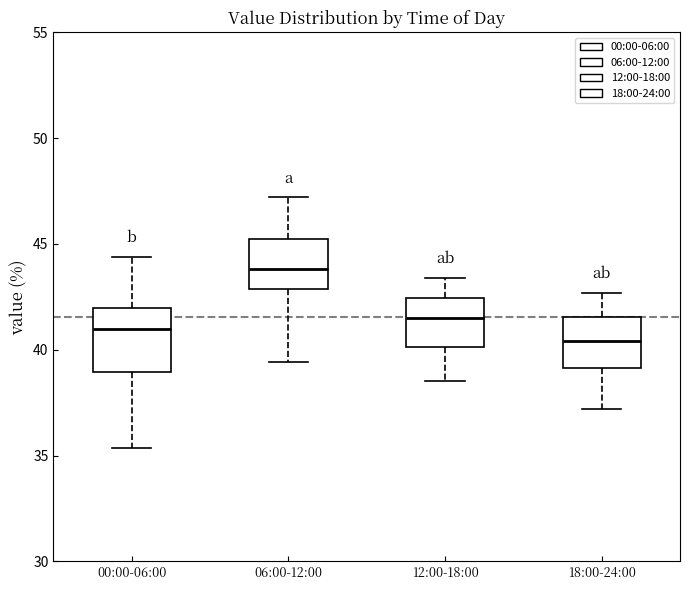

Reading left to right, read every box against the y-axis: the position of its median line, the range the box covers, and the ends of its whiskers. The values are not printed on the chart, so give them approximately, as read against the axis.

00:00-06:00: median 41.0, box 39.0 to 42.0, whiskers 35.5 to 44.5
06:00-12:00: median 44.0, box 43.0 to 45.0, whiskers 39.5 to 47.0
12:00-18:00: median 41.5, box 40.0 to 42.5, whiskers 38.5 to 43.5
18:00-24:00: median 40.5, box 39.0 to 41.5, whiskers 37.0 to 42.5